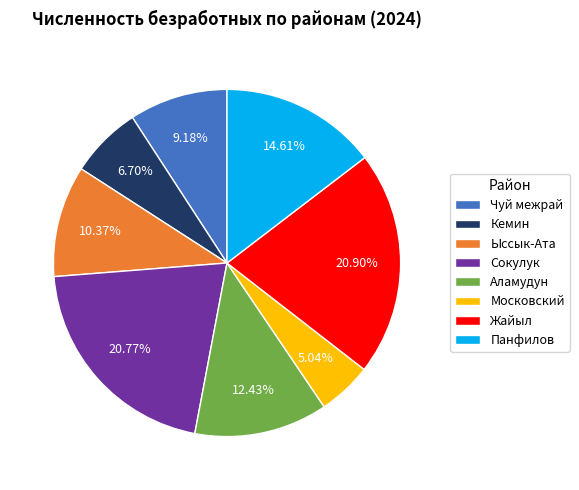

Is there any slice that represents more than half of the pie?

No